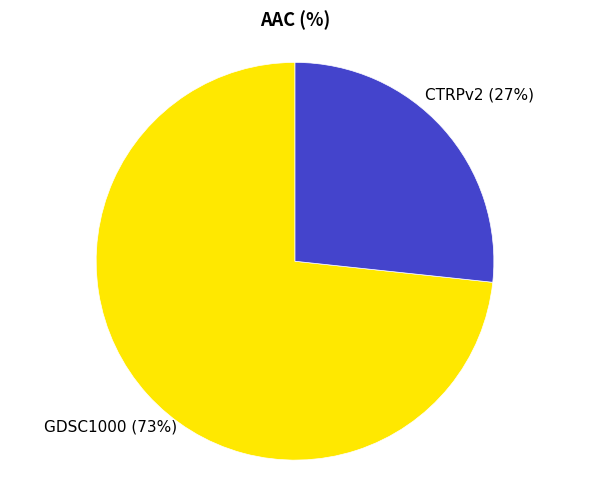

How many slices are in this pie chart?

2